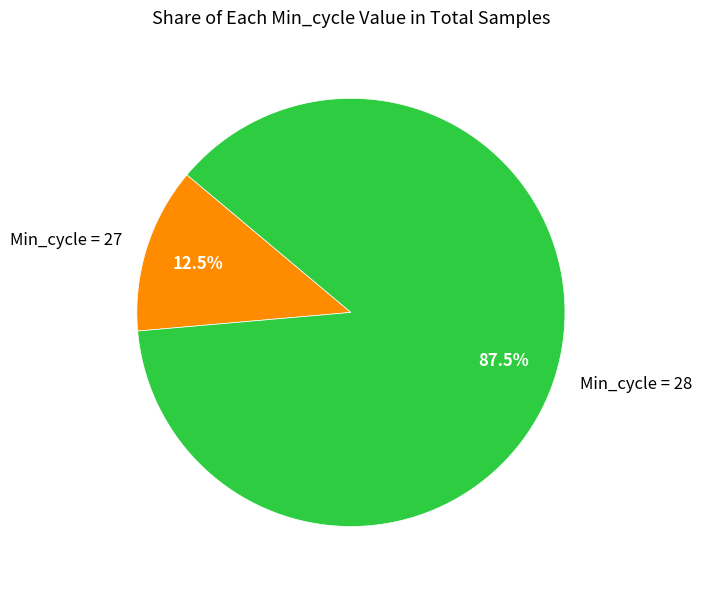

Which category has the biggest portion of the pie?

Min_cycle = 28